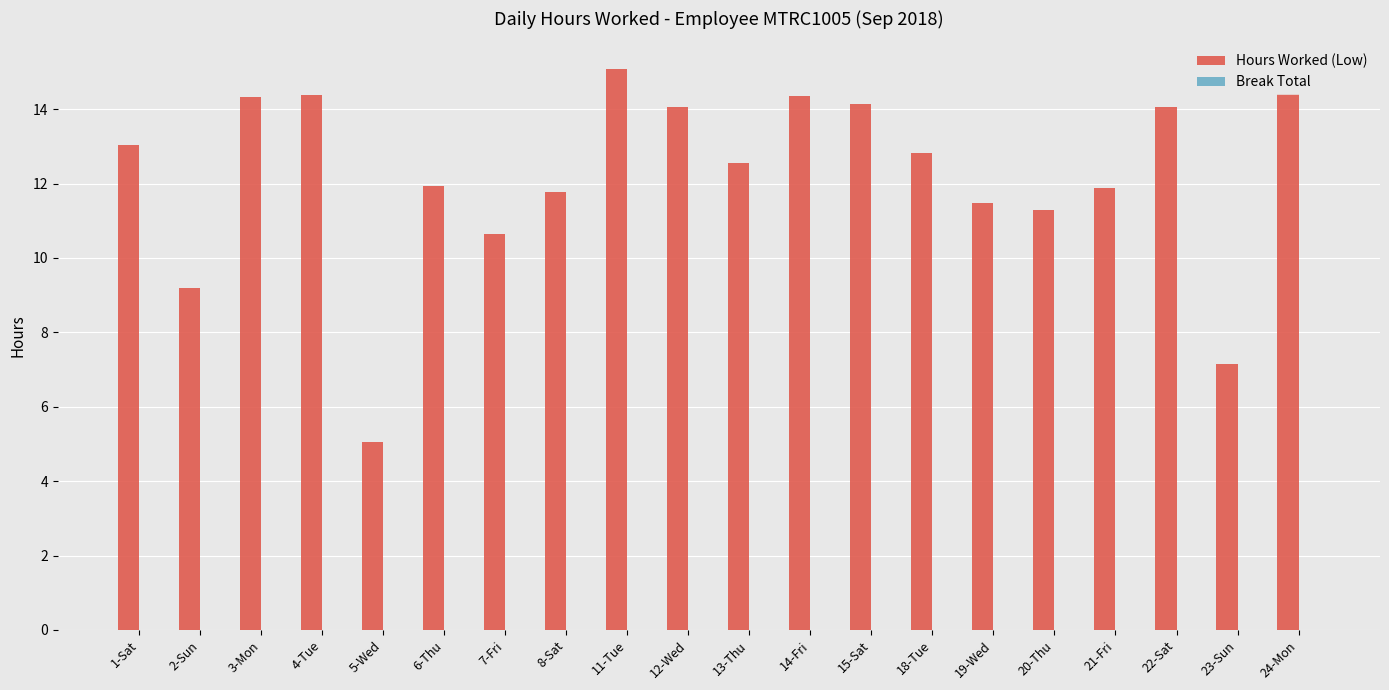

Which has a higher value, 15-Sat or 21-Fri?

15-Sat